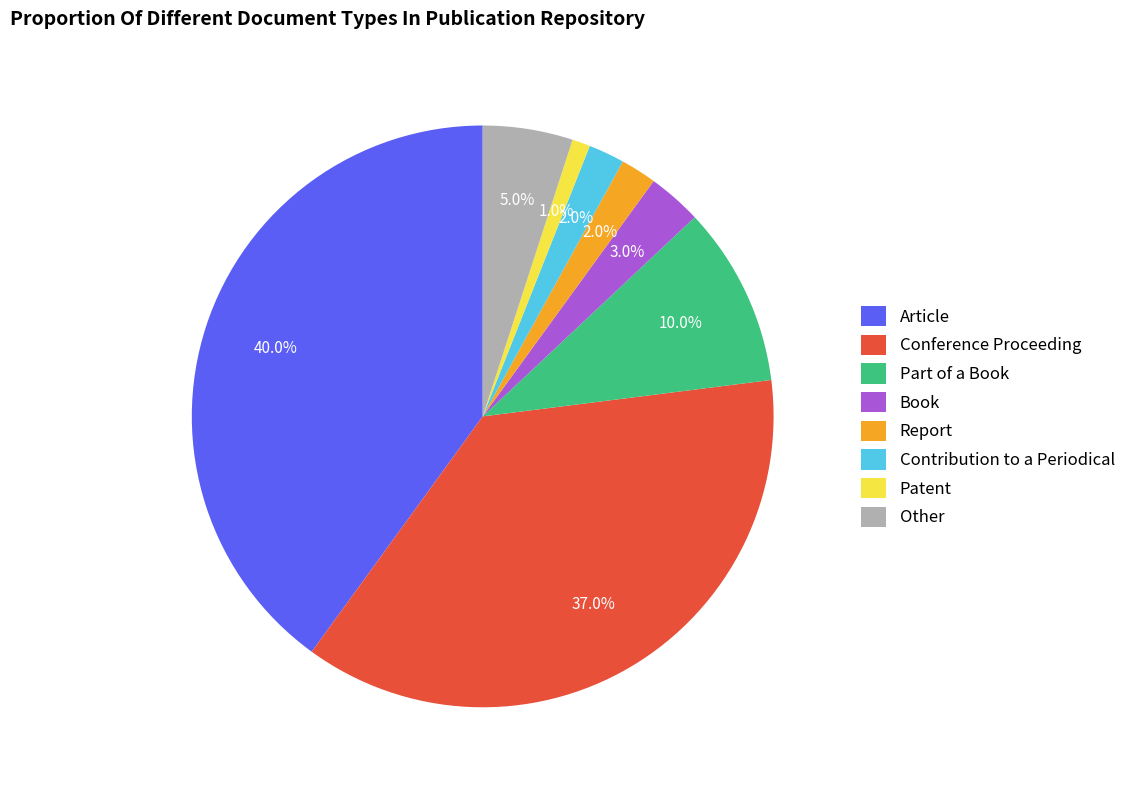

How many segments does this pie chart have?

8